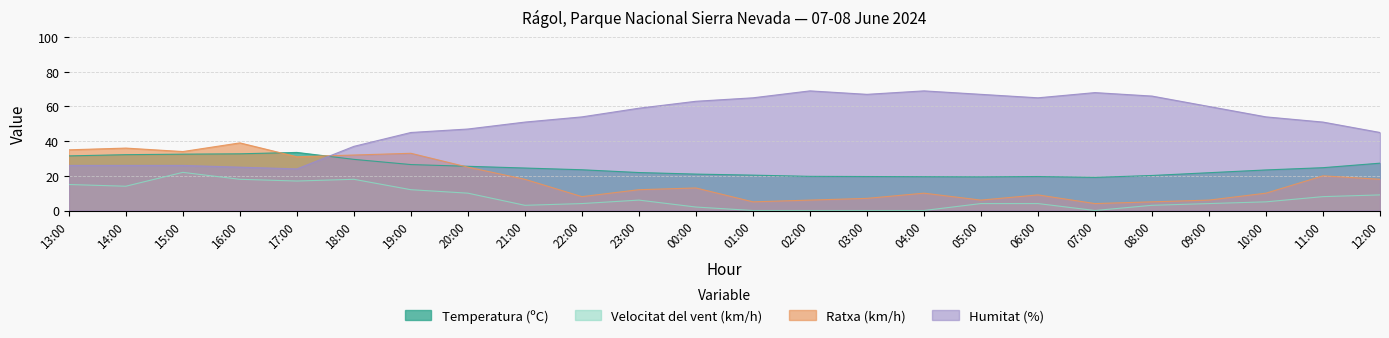

At which category is the sum across all series the highest?

18:00